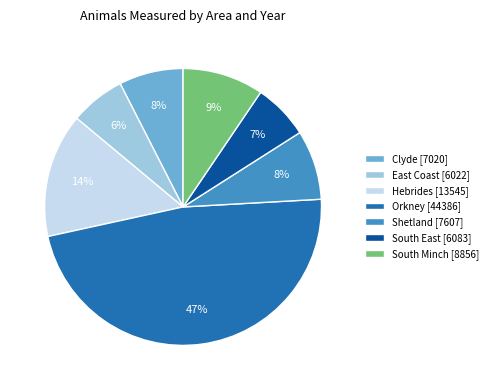

To the nearest percent, what percentage of the pie is Clyde [7020]?

8%